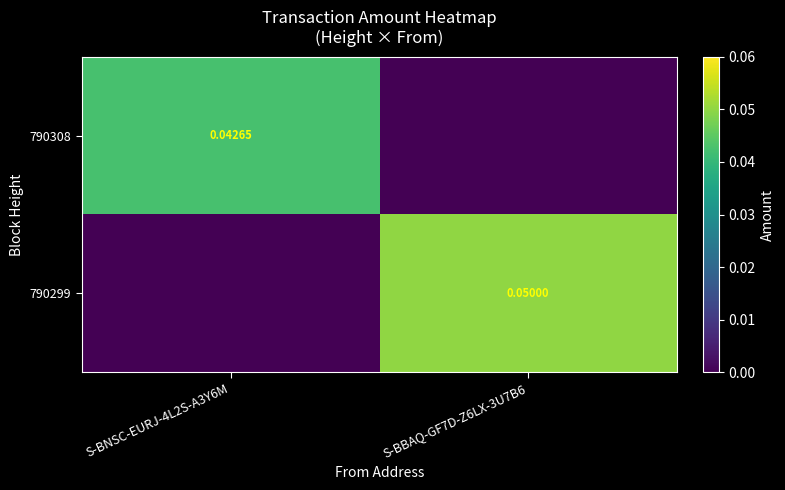

Is the value of 790308 at S-BNSC-EURJ-4L2S-A3Y6M greater than the value of 790299 at S-BBAQ-GF7D-Z6LX-3U7B6?

No